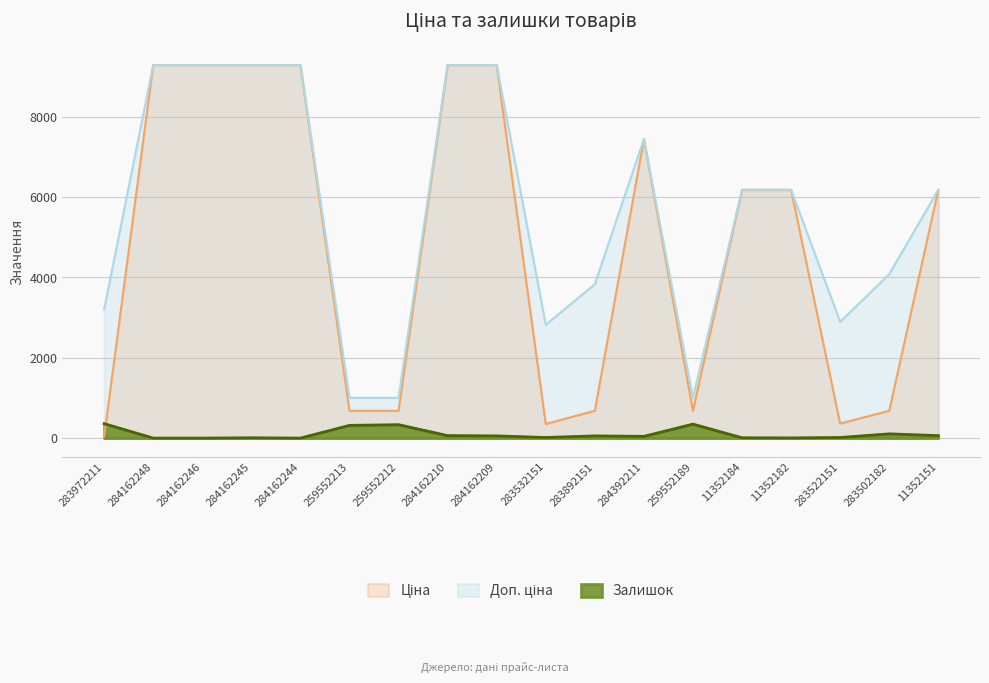

True or false: Ціна and Доп. ціна intersect in this chart.

False